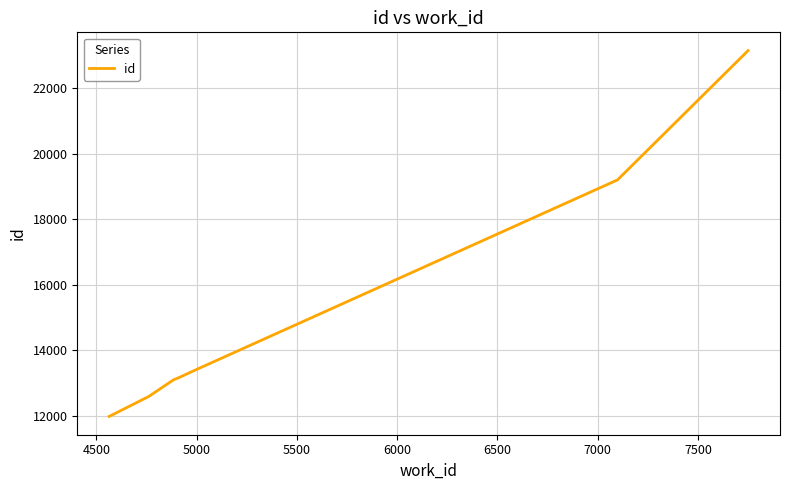

What is the smallest value displayed?

11987